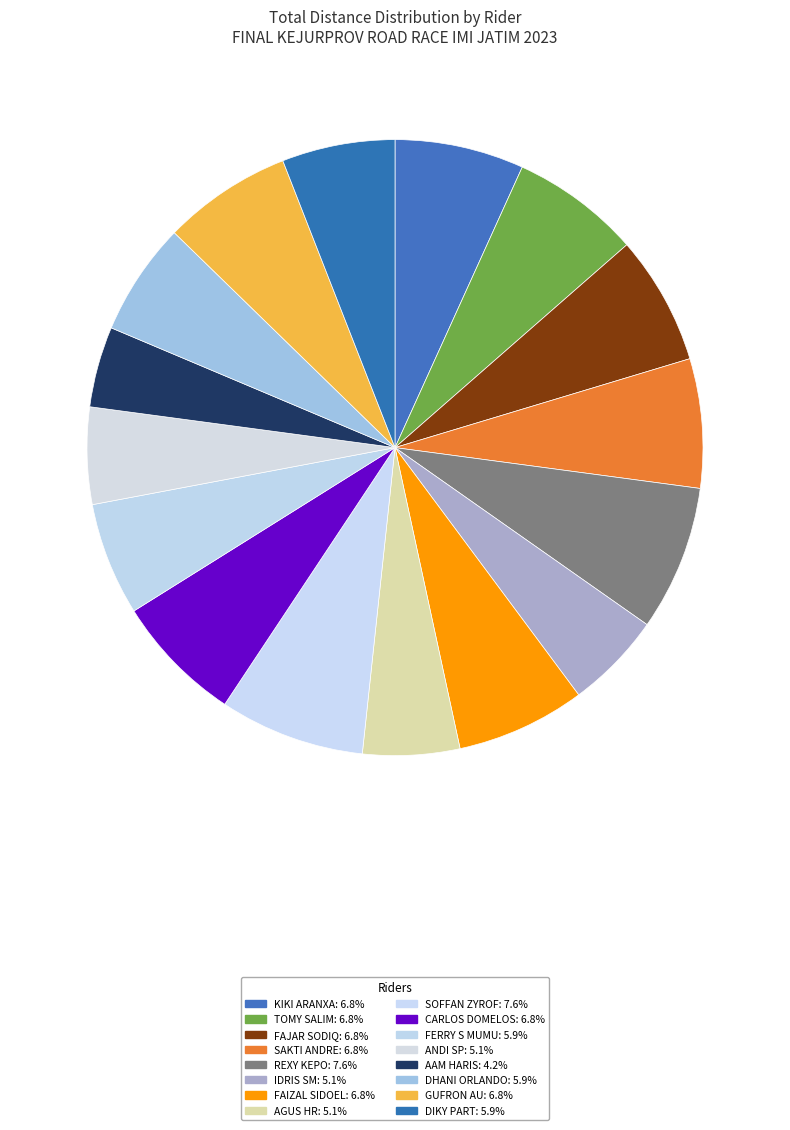

Count the number of slices in the pie.

16